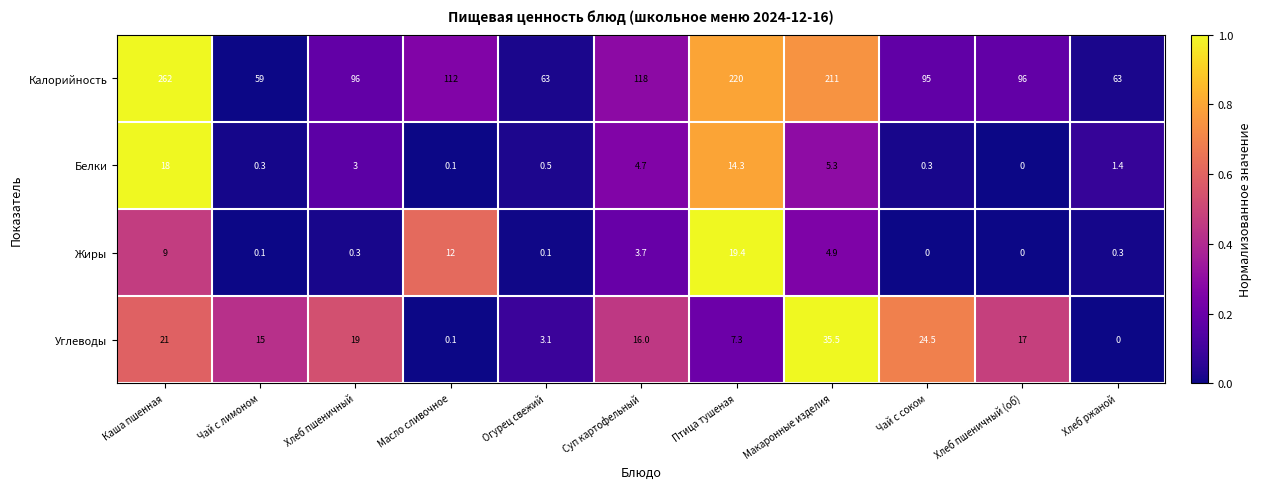

What is the difference between the second highest and minimum values in the Калорийность series?

161.0